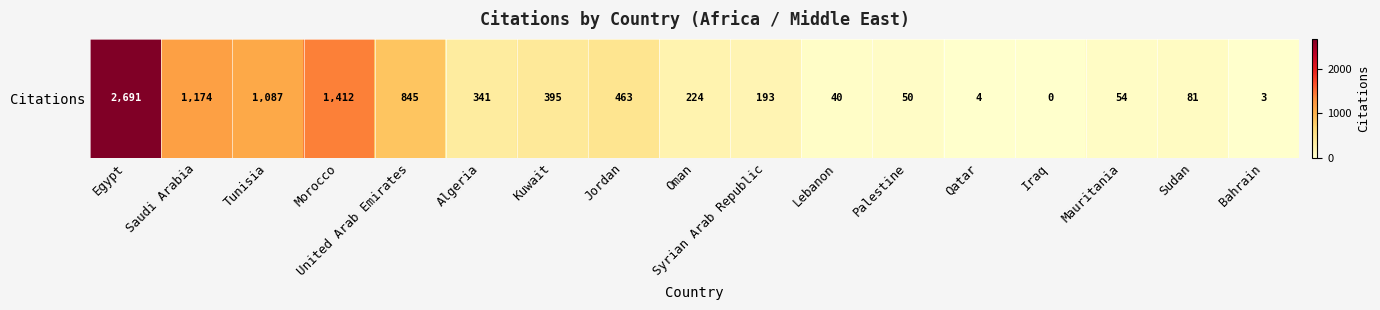

Which category has the highest value across all series?

Egypt